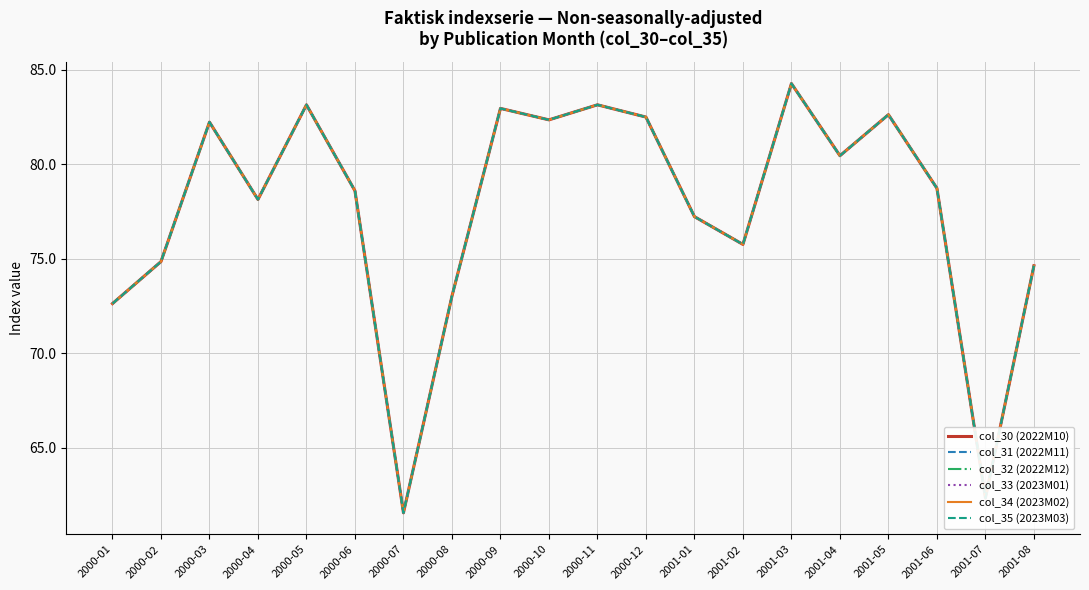

Is this an area chart (filled region under the line)?

No